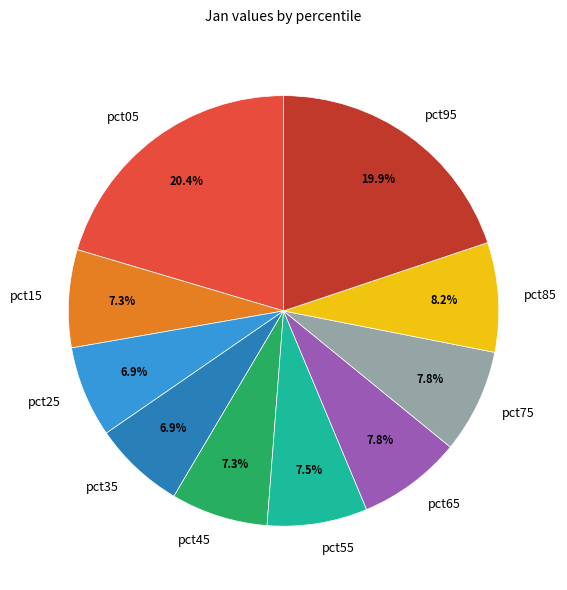

What is the total percentage of pct35 and pct75?

14.7%